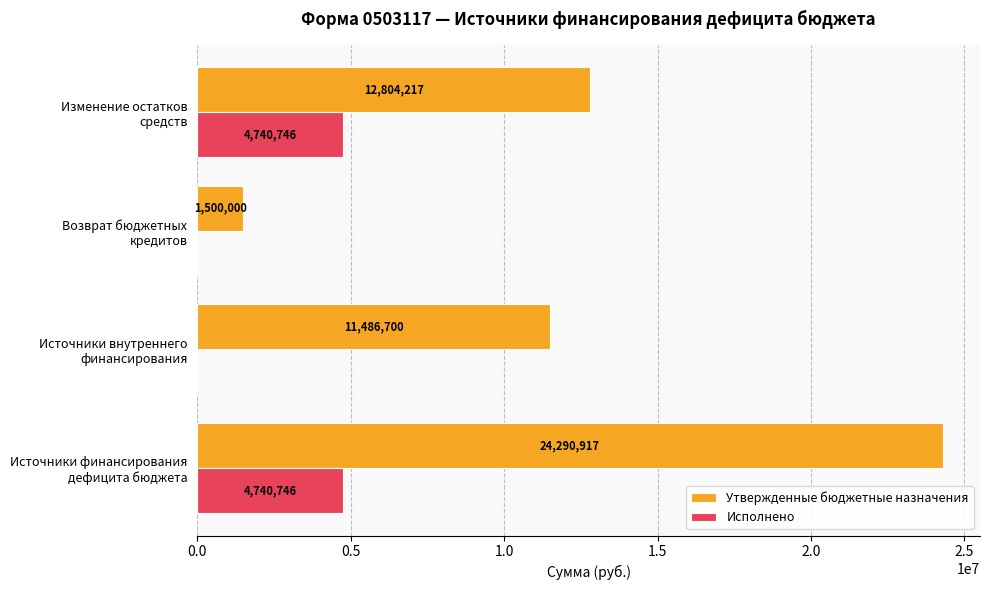

Which series has the largest total across all categories?

Утвержденные бюджетные назначения